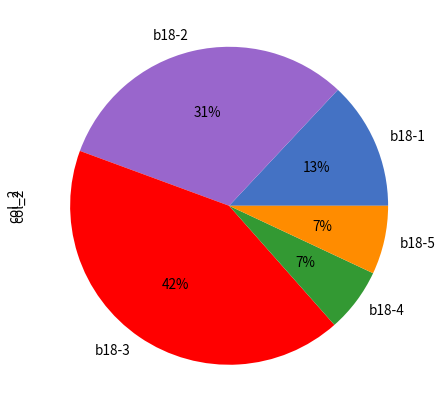

To the nearest percent, what is the difference between the b18-3 and b18-2 slice percentages?

11%